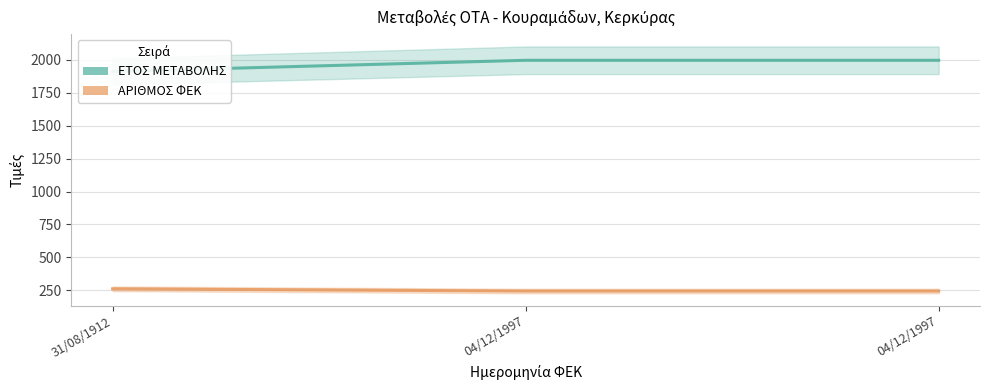

How many lines are shown in the chart?

2